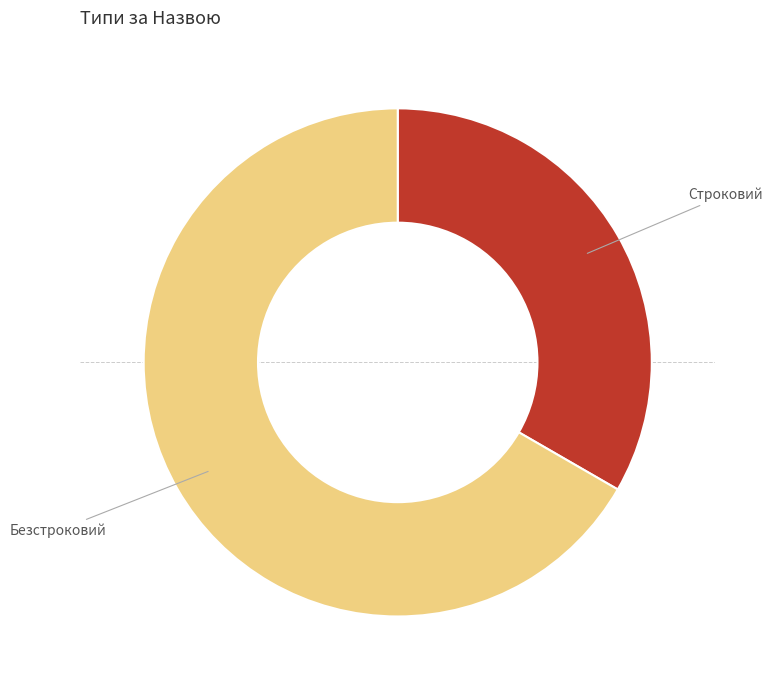

Is there any slice that represents more than half of the pie?

Yes